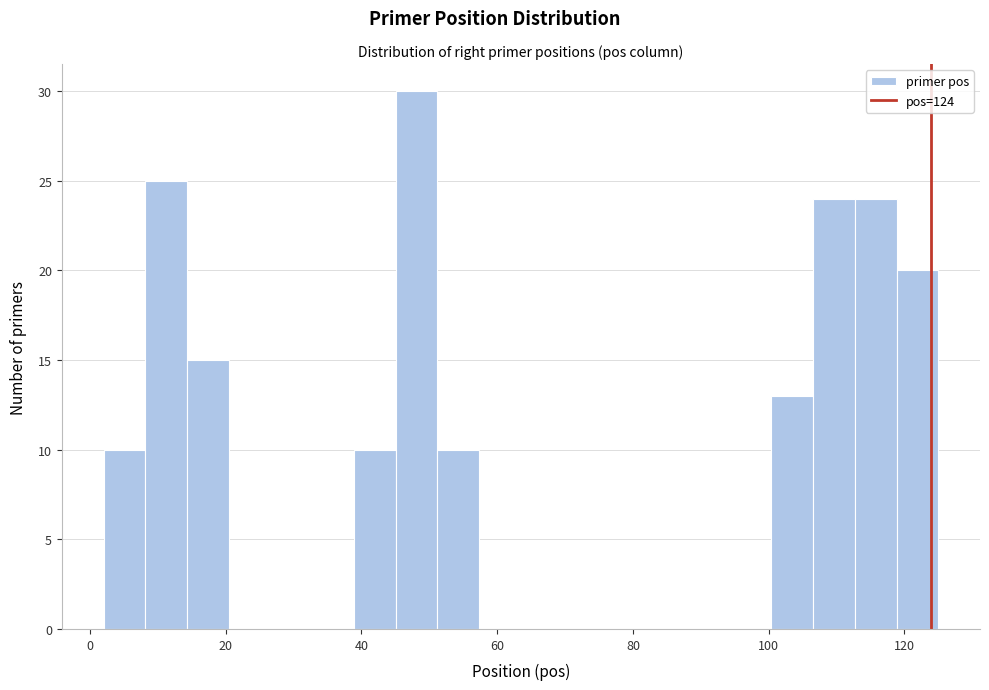

Read against the x-axis, roughly where is the centre of the tallest bar?

48